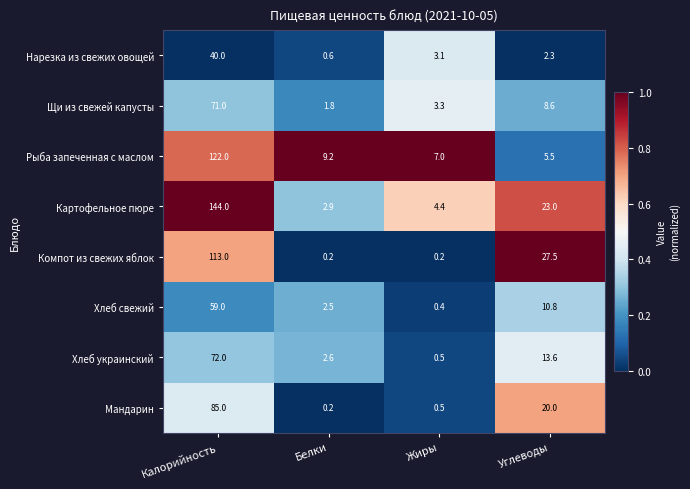

At Калорийность, list the series in order from smallest to largest.

Нарезка из свежих овощей, Хлеб свежий, Щи из свежей капусты, Хлеб украинский, Мандарин, Компот из свежих яблок, Рыба запеченная с маслом, Картофельное пюре